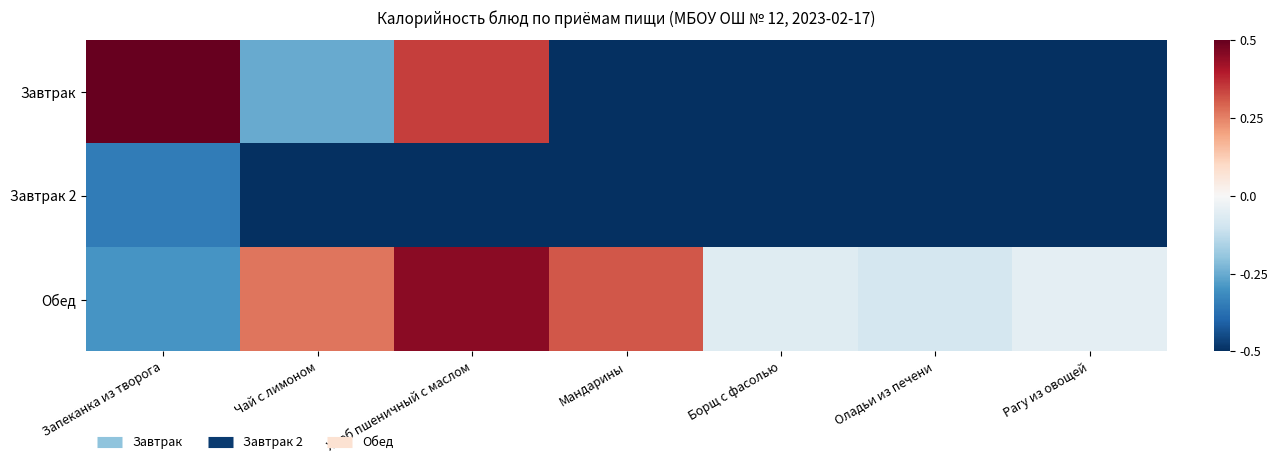

Reading left to right, what are all the values shown in this chart?

Завтрак: Запеканка из творога=0.5	Чай с лимоном=-0.3	Хлеб пшеничный с маслом=0.3	Мандарины=-0.5	Борщ с фасолью=-0.5	Оладьи из печени=-0.5	Рагу из овощей=-0.5
Завтрак 2: Запеканка из творога=-0.3	Чай с лимоном=-0.5	Хлеб пшеничный с маслом=-0.5	Мандарины=-0.5	Борщ с фасолью=-0.5	Оладьи из печени=-0.5	Рагу из овощей=-0.5
Обед: Запеканка из творога=-0.3	Чай с лимоном=0.3	Хлеб пшеничный с маслом=0.5	Мандарины=0.3	Борщ с фасолью=-0.1	Оладьи из печени=-0.1	Рагу из овощей=-0.0